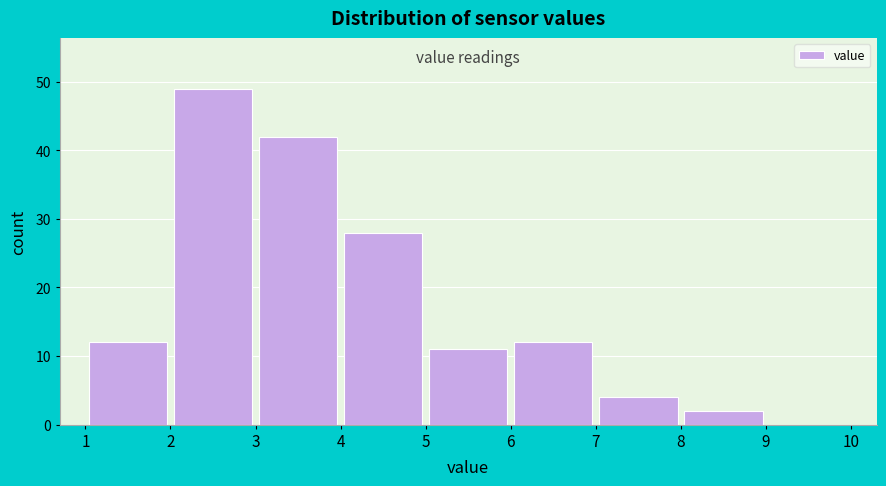

What is the height of the bar covering 1 to 2 on the x-axis? The values are not printed on the chart, so give them approximately, as read against the axis.

12